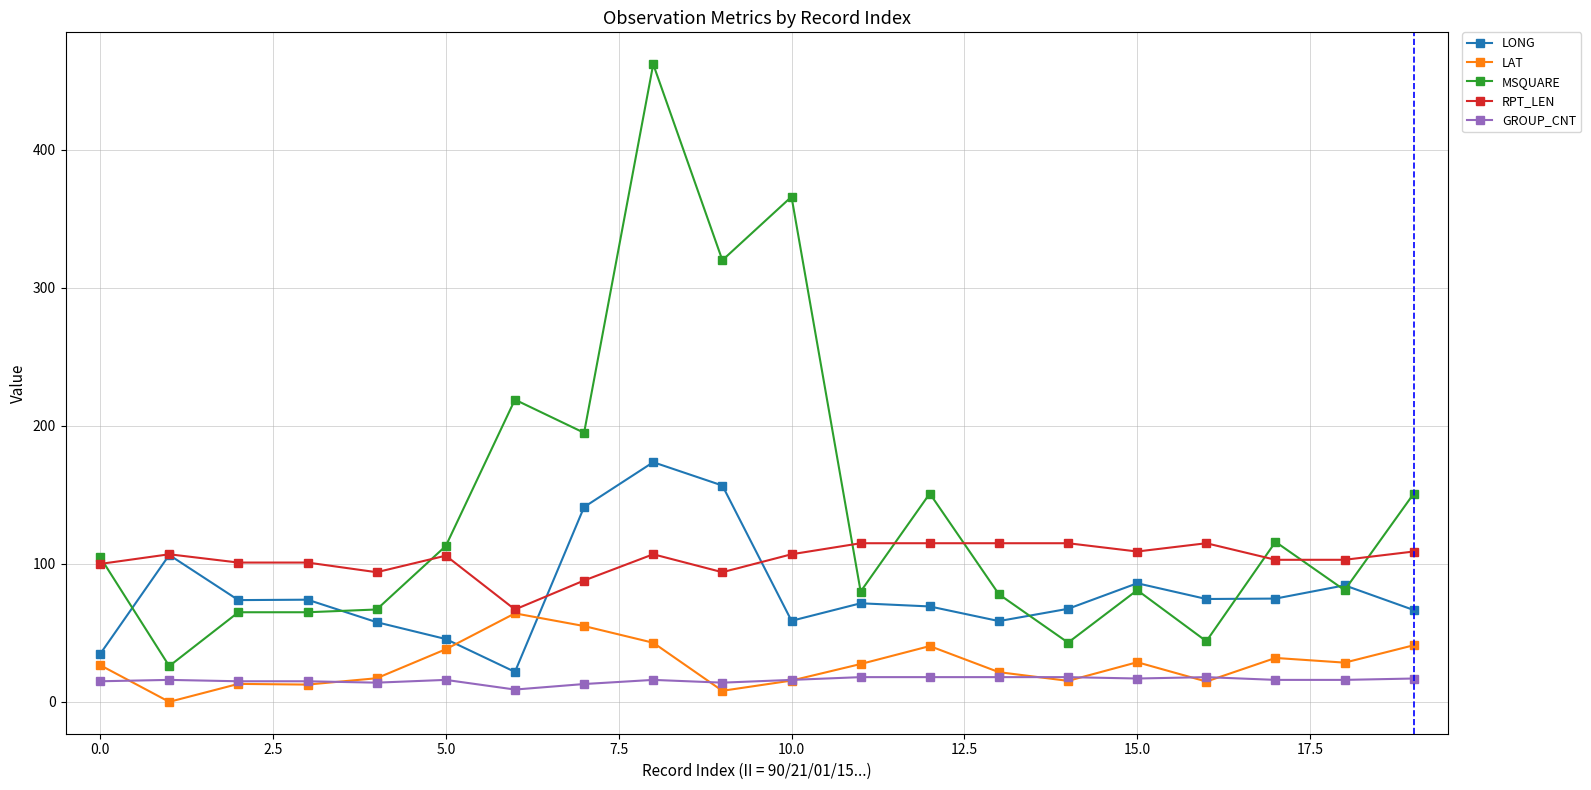

What is the value of the MSQUARE point at the 9th from the left?

462.0